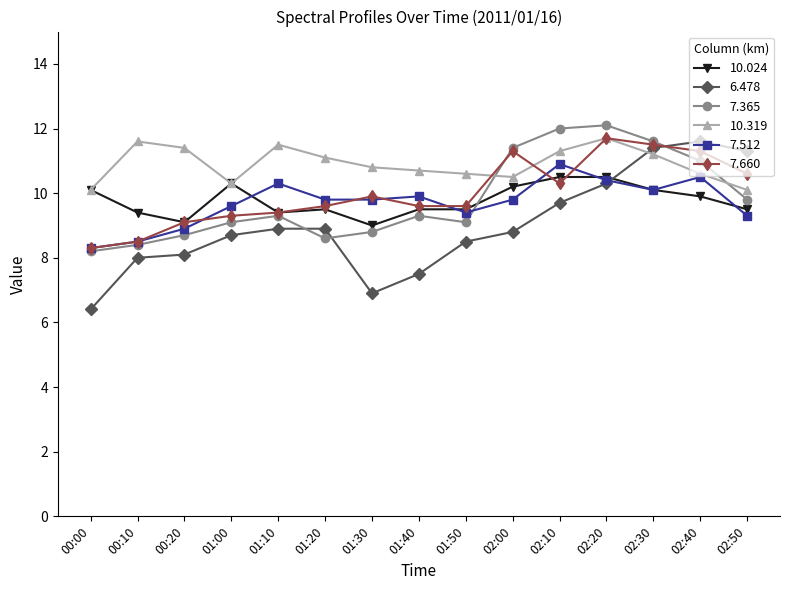

What is the spread (max minus min) of values at 01:20?

2.5